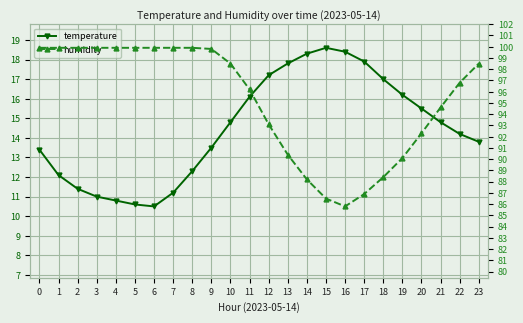

How many interior local valleys does the humidity series have?

1